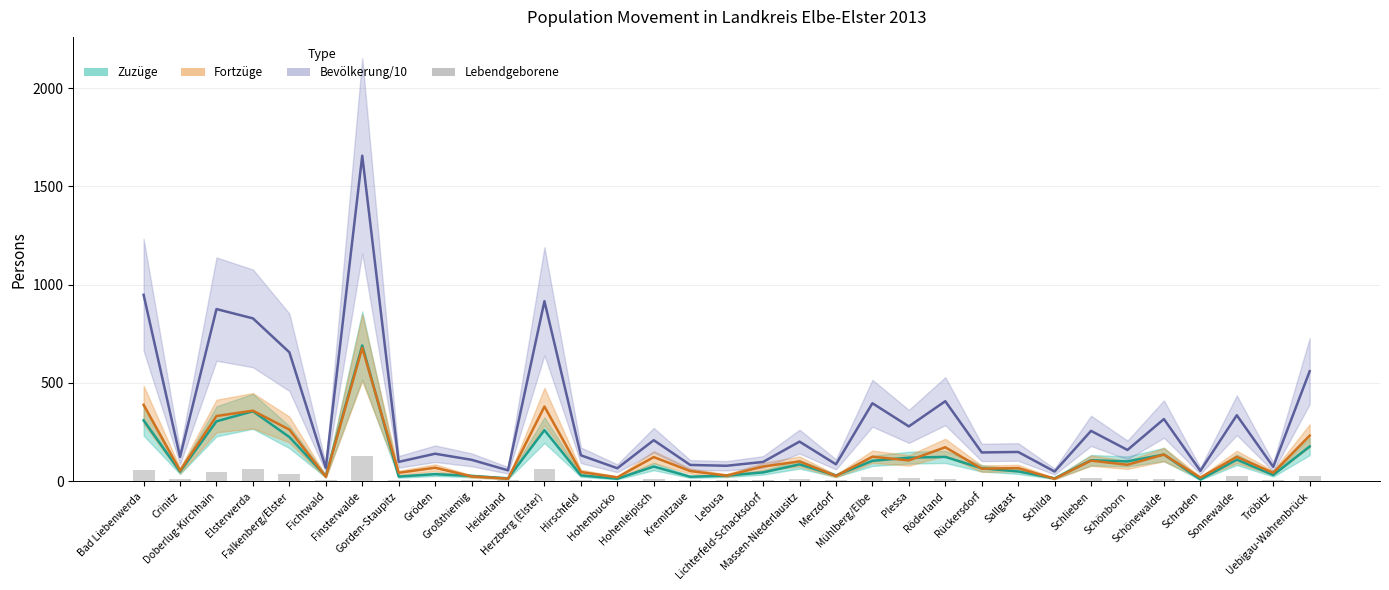

Count the number of categories in the chart.

33